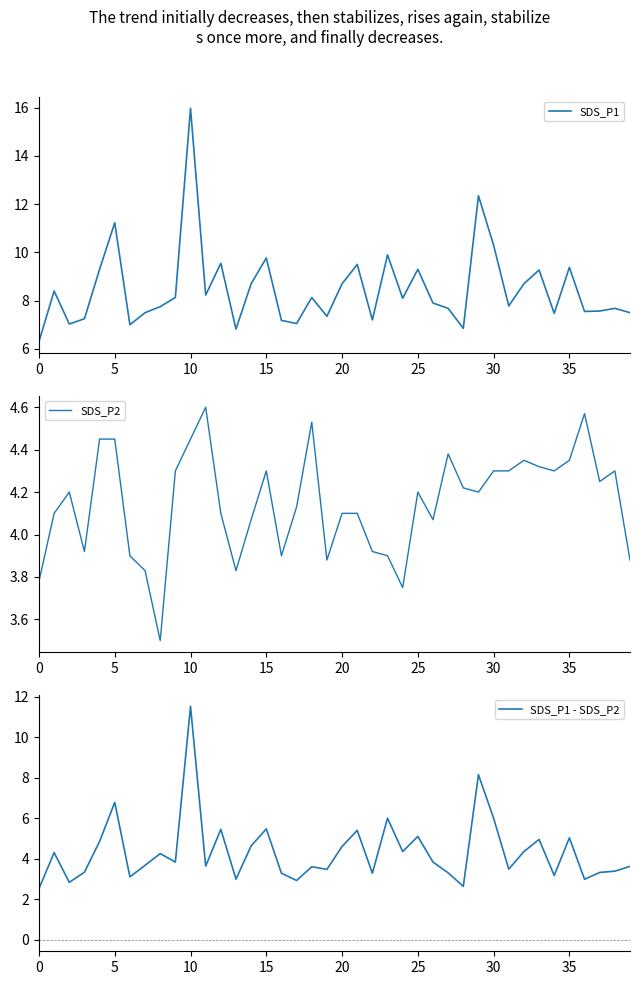

True or false: SDS_P1 has a value of 7.2 at 16.

True